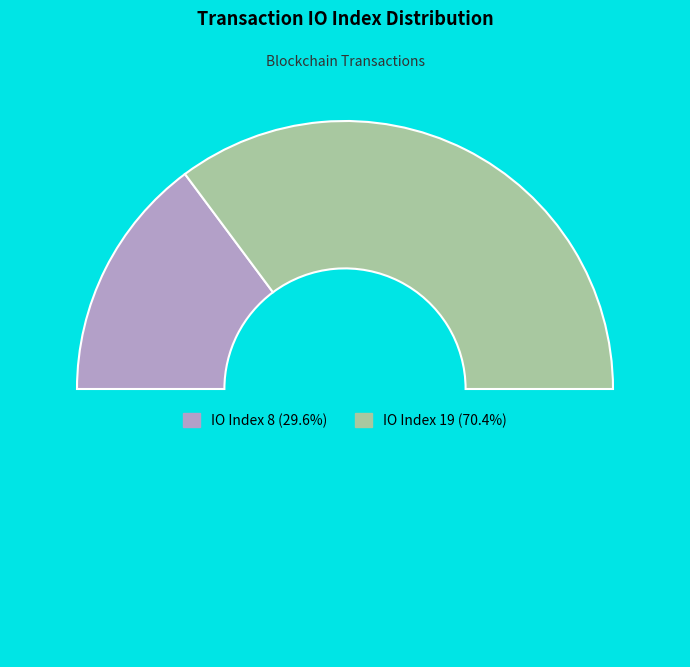

How many segments does this pie chart have?

3